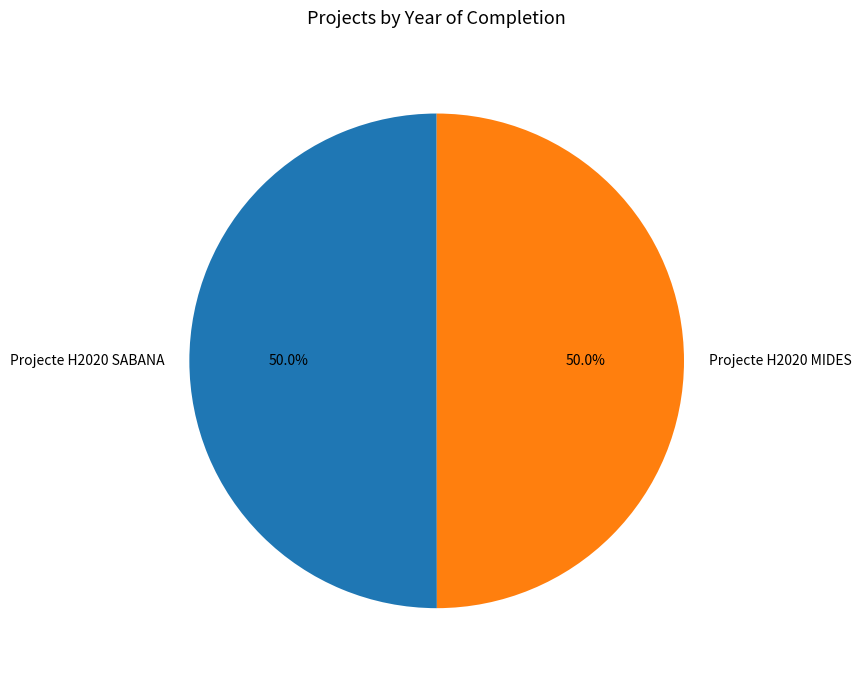

The Projecte H2020 MIDES slice represents 57% of the pie. True or false?

False